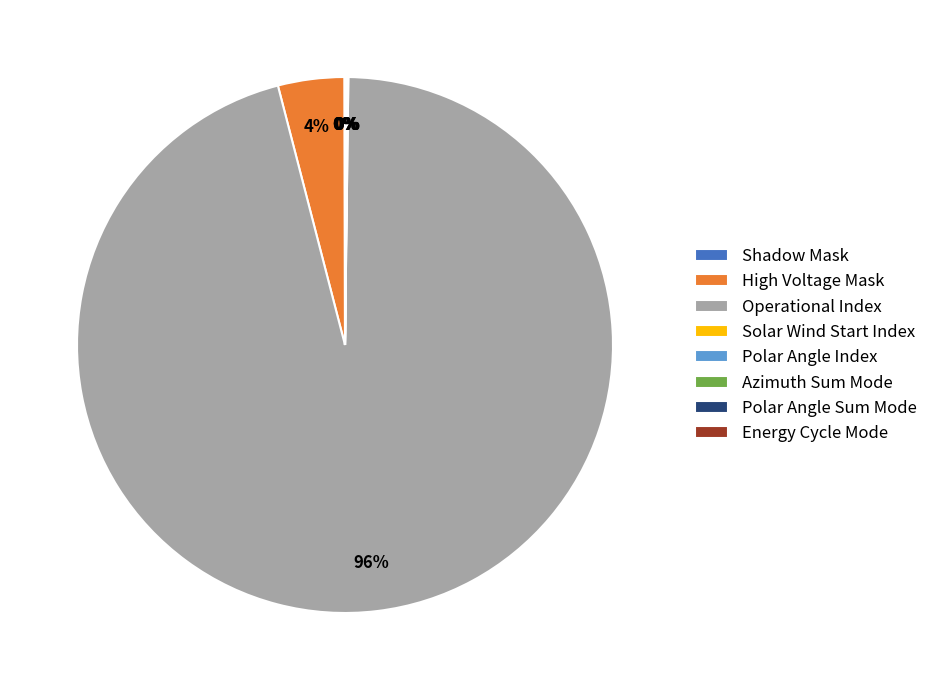

What percentage is the High Voltage Mask slice, to the nearest percent?

4%